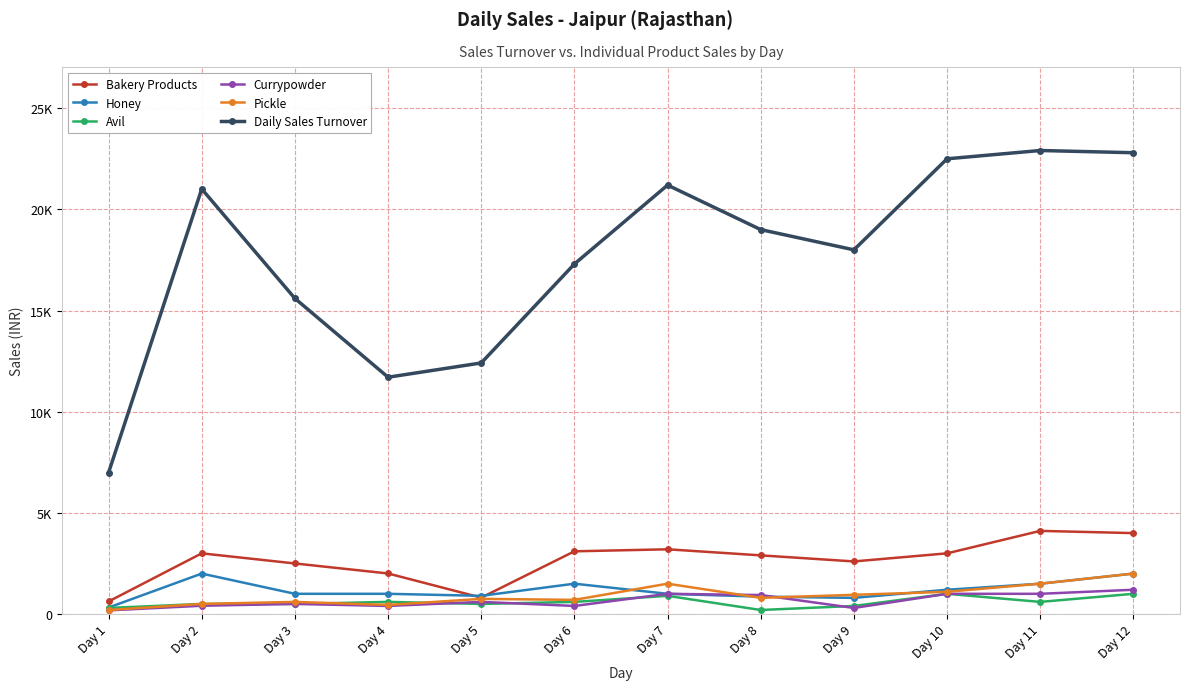

Does the chart display data point markers on the line(s)?

Yes